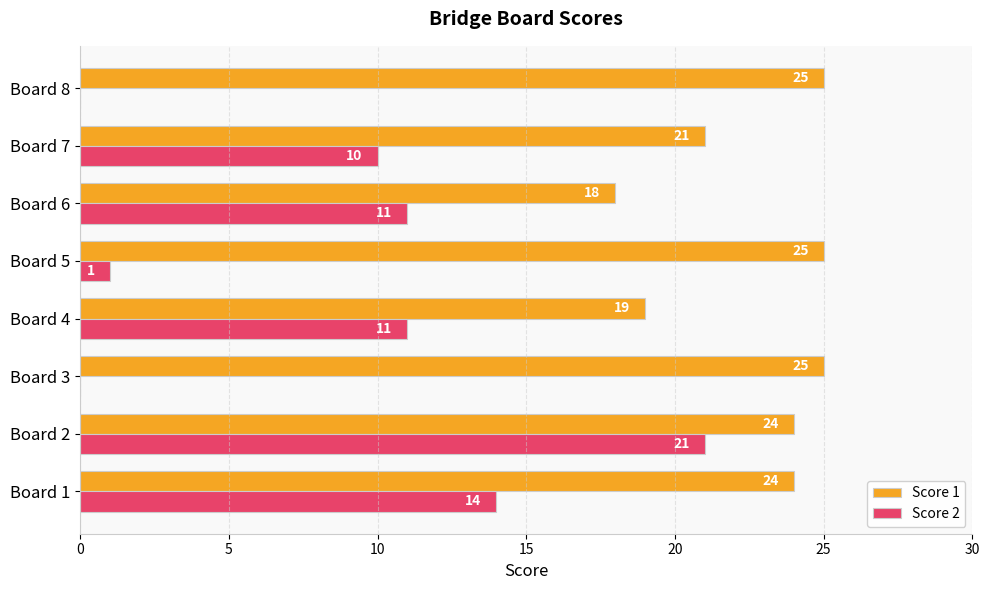

True or false: Score 1 has a value of 25 at Board 8.

True